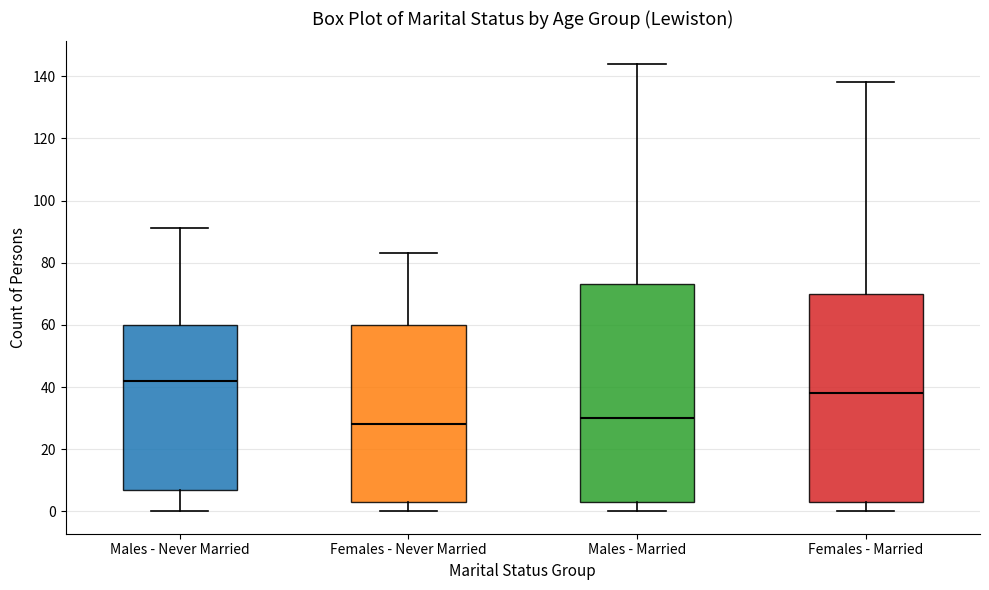

Where is the lower edge of the box for Females - Never Married on the y-axis? The values are not printed on the chart, so give them approximately, as read against the axis.

4